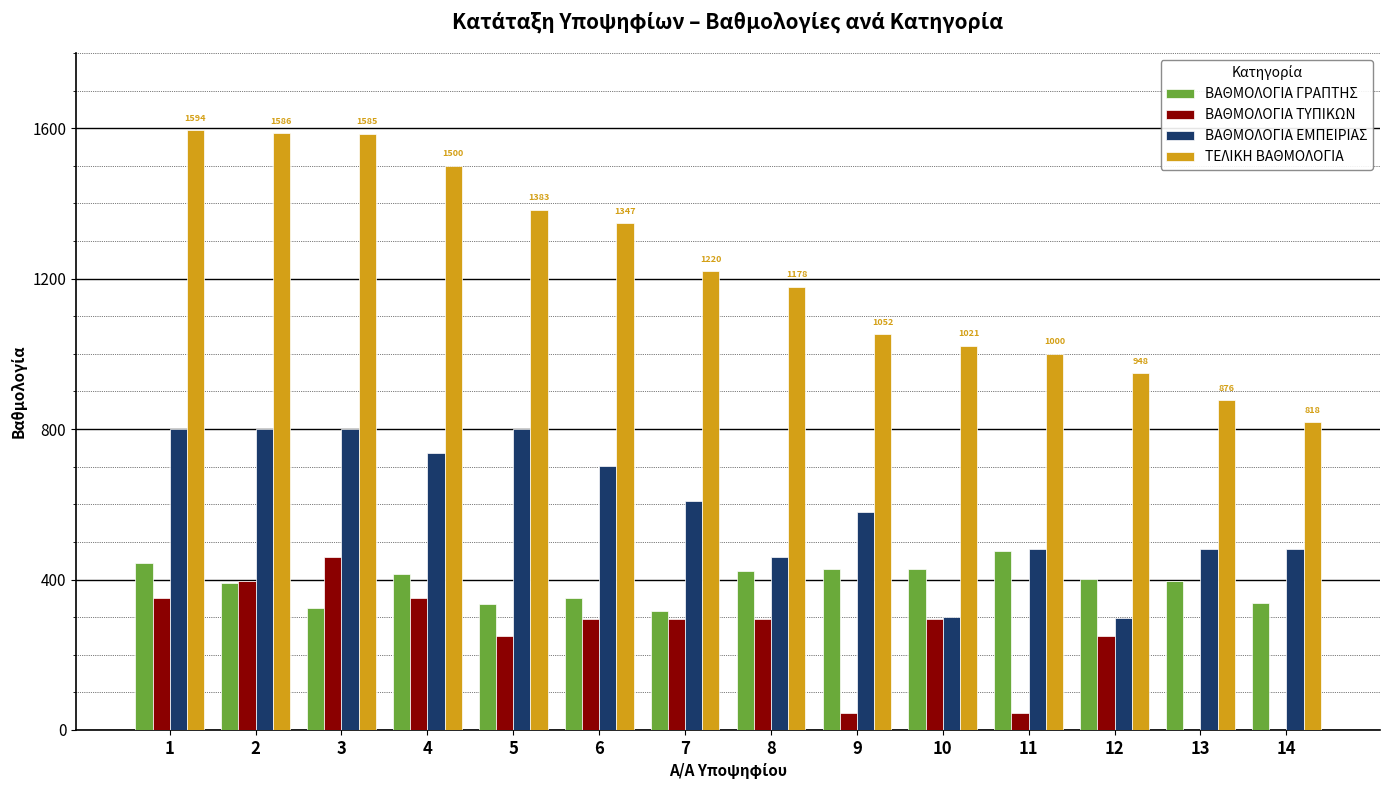

What is the maximum value for ΒΑΘΜΟΛΟΓΙΑ ΤΥΠΙΚΩΝ?

460.0